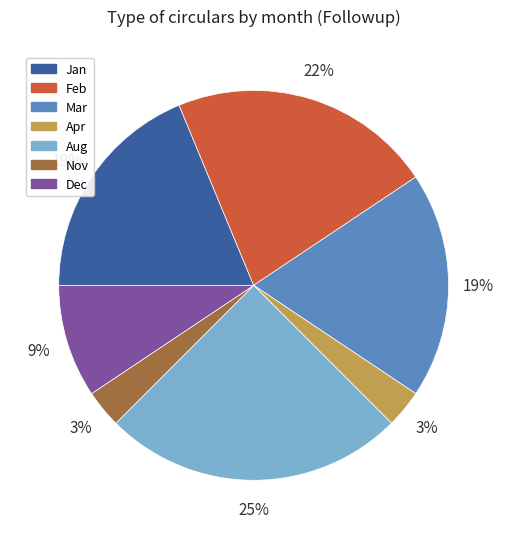

To the nearest percent, what is the difference between the Dec and Aug slice percentages?

16%